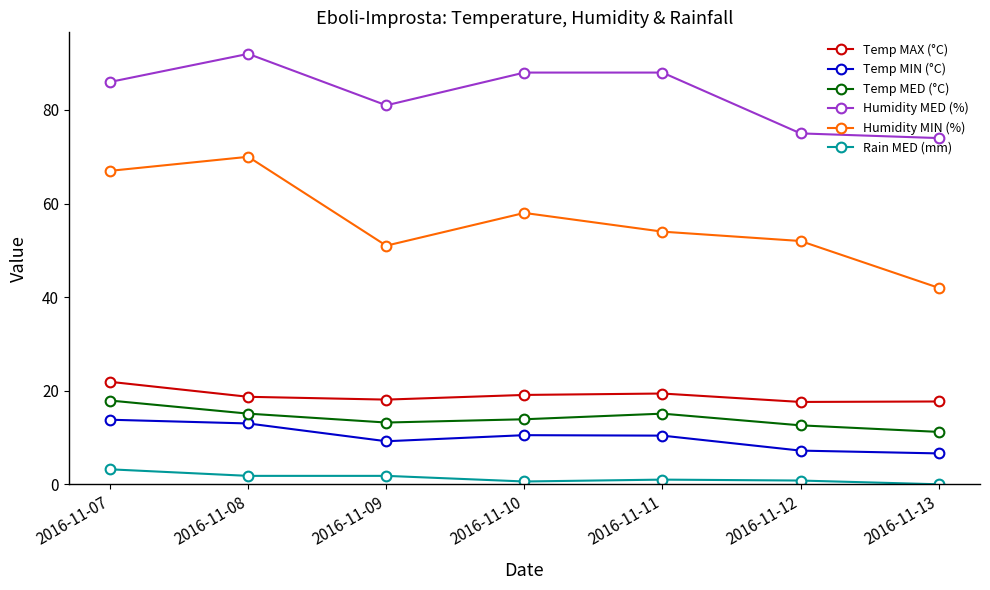

What is the value of the Temp MIN (°C) point at the 7th from the left?

6.6